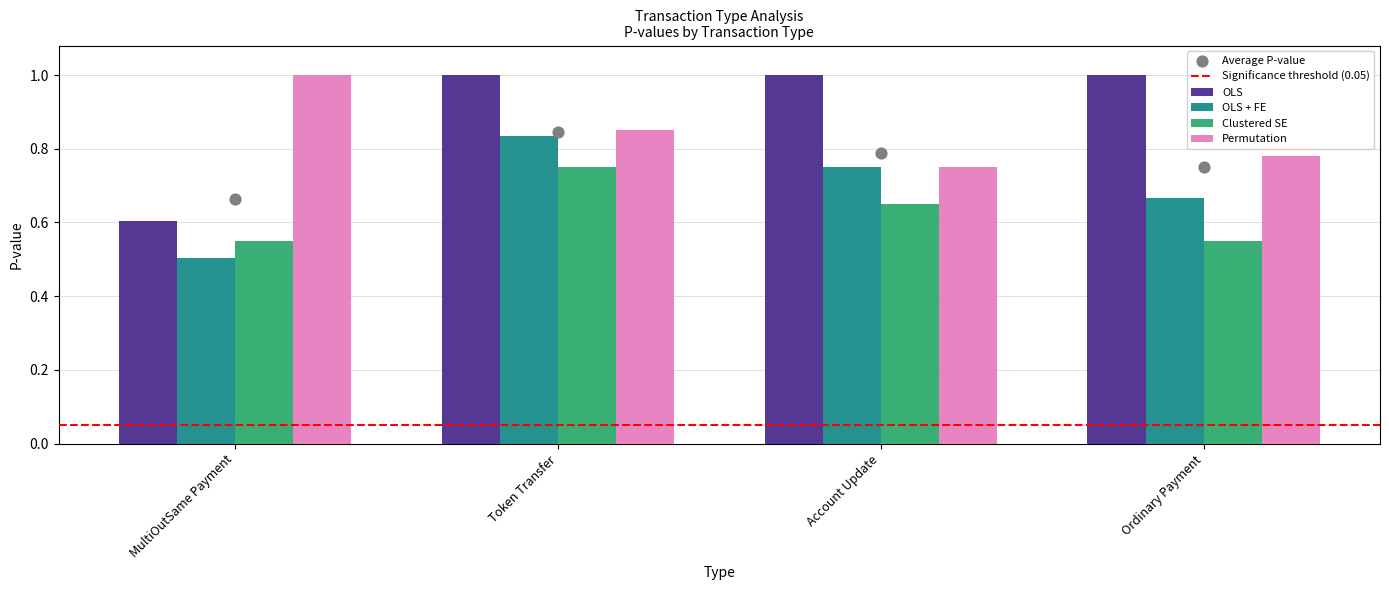

At how many categories does at least one series exceed 0?

4